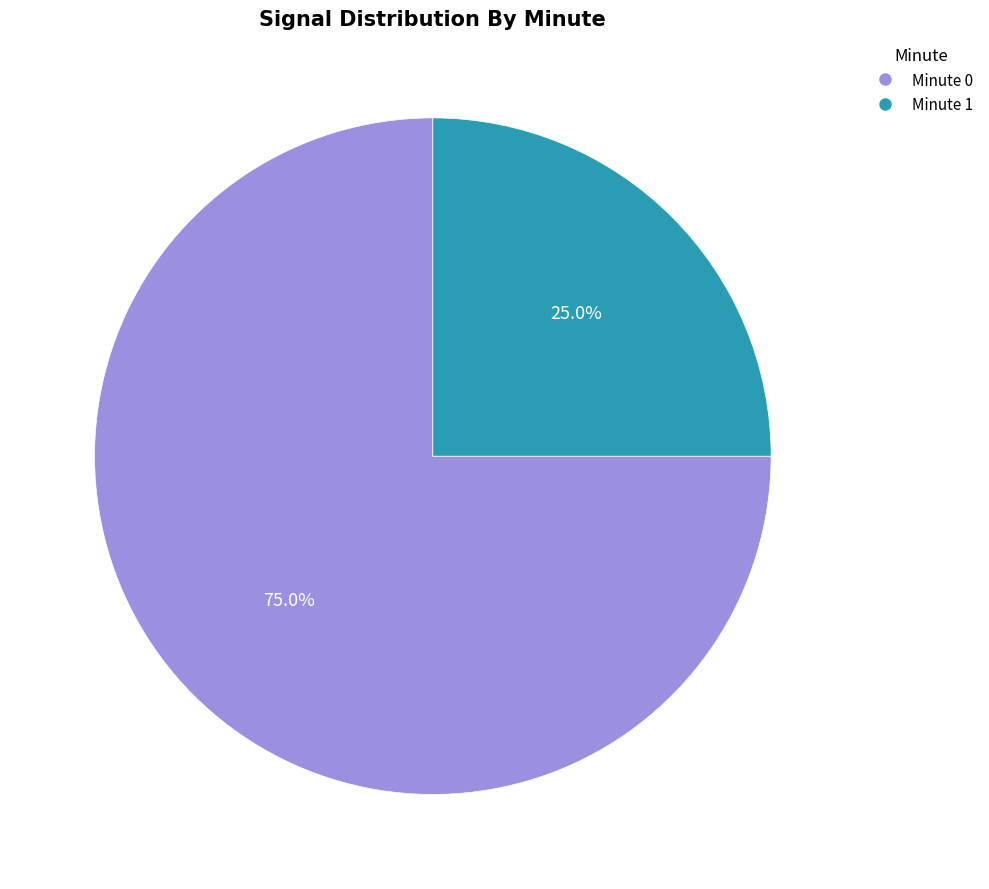

Count the number of slices in the pie.

2